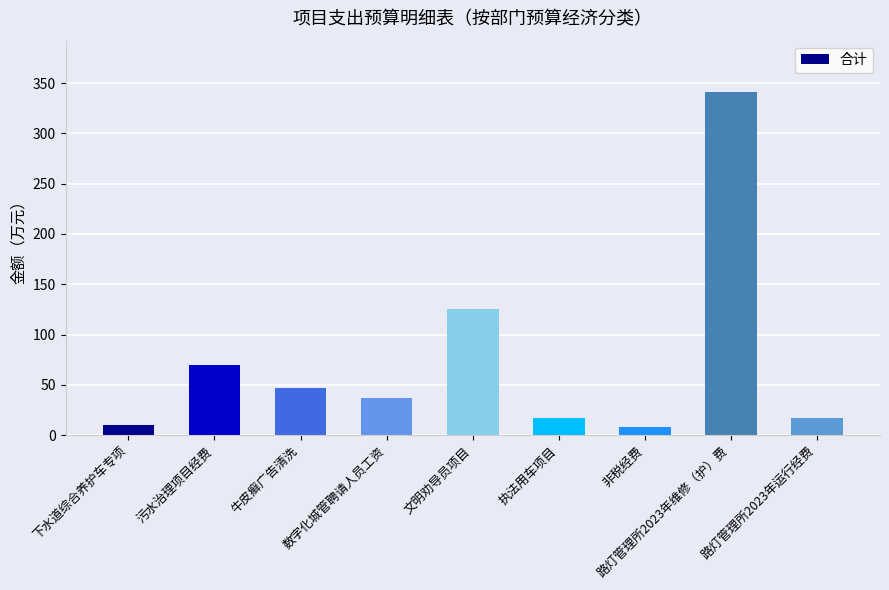

Count the number of data series in this chart.

1